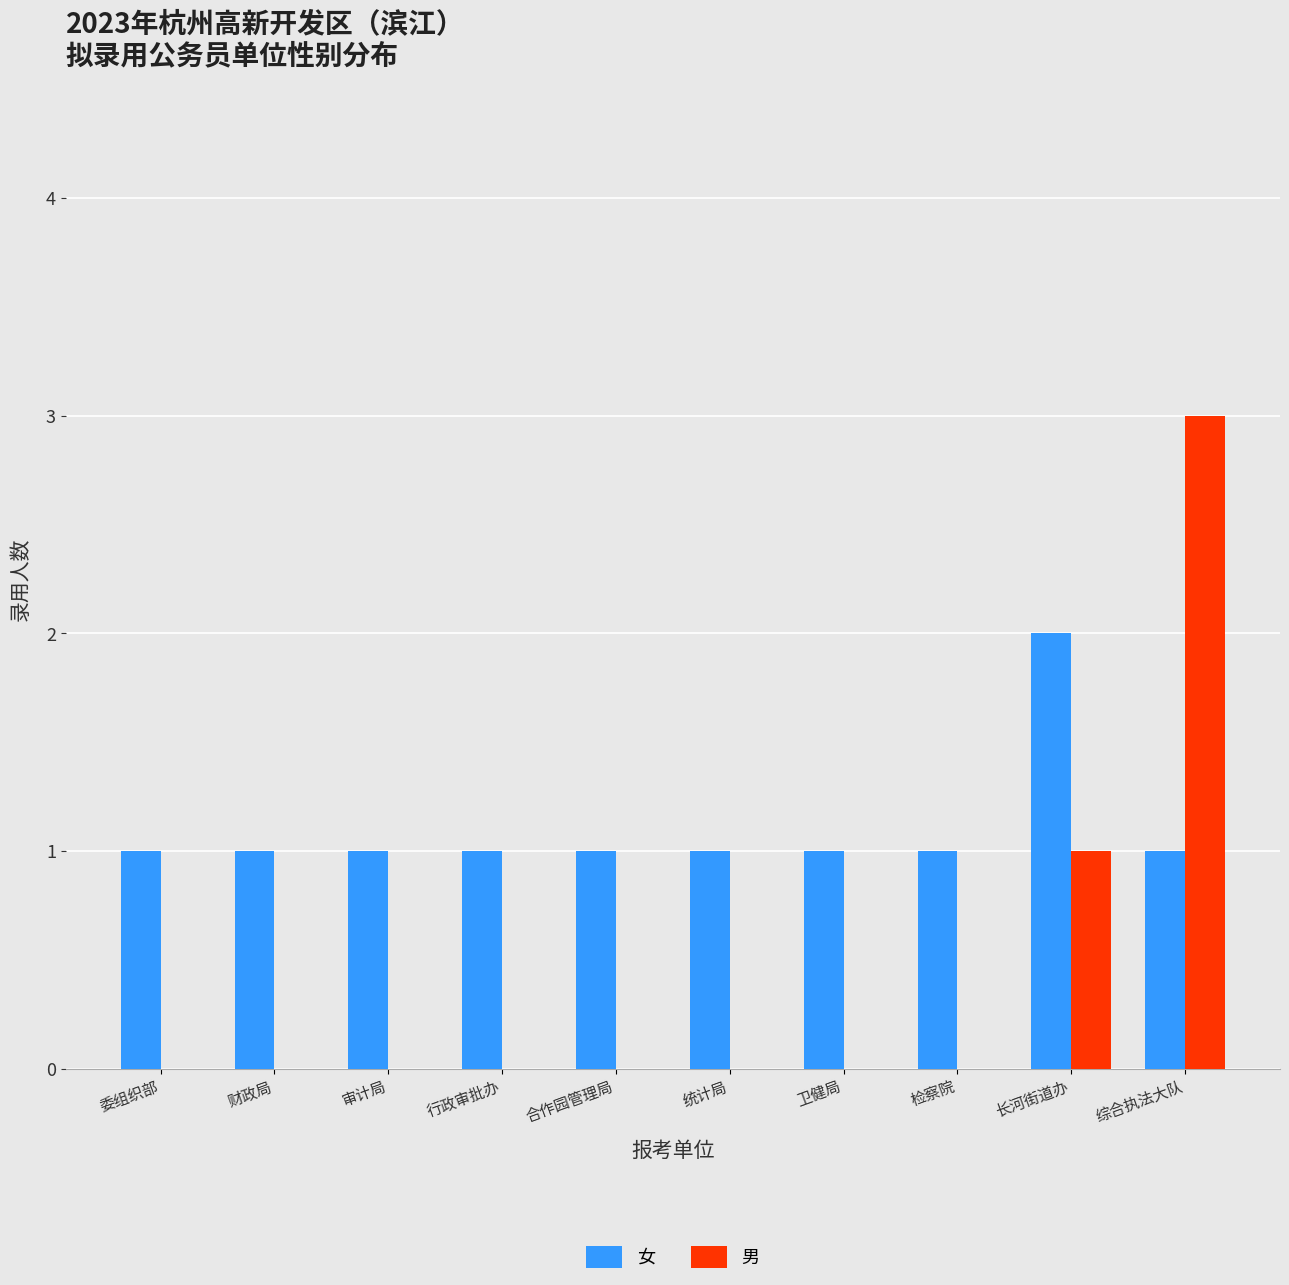

Which label corresponds to the largest value in the chart?

综合执法大队